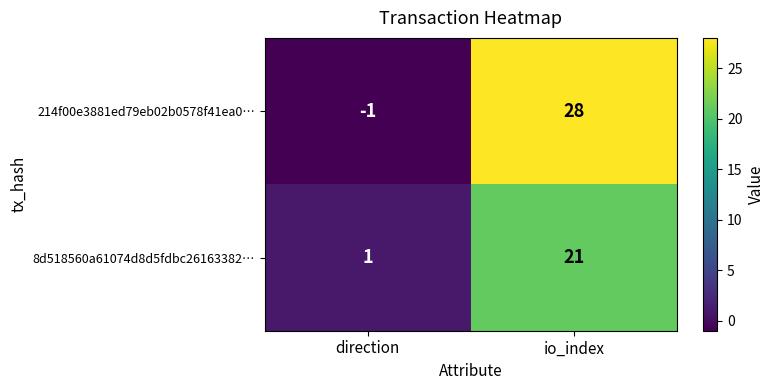

List the series in order of their peak value, highest first.

214f00e3881ed79eb02b0578f41ea0…, 8d518560a61074d8d5fdbc26163382…